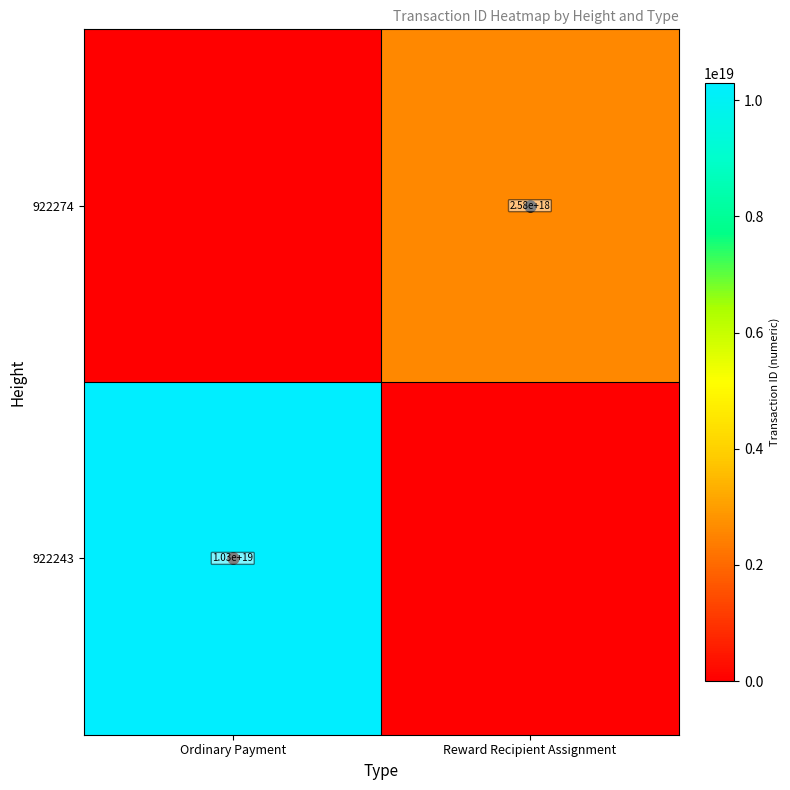

Is it true that 922274 equals 2583199050625951232 at Reward Recipient Assignment?

True